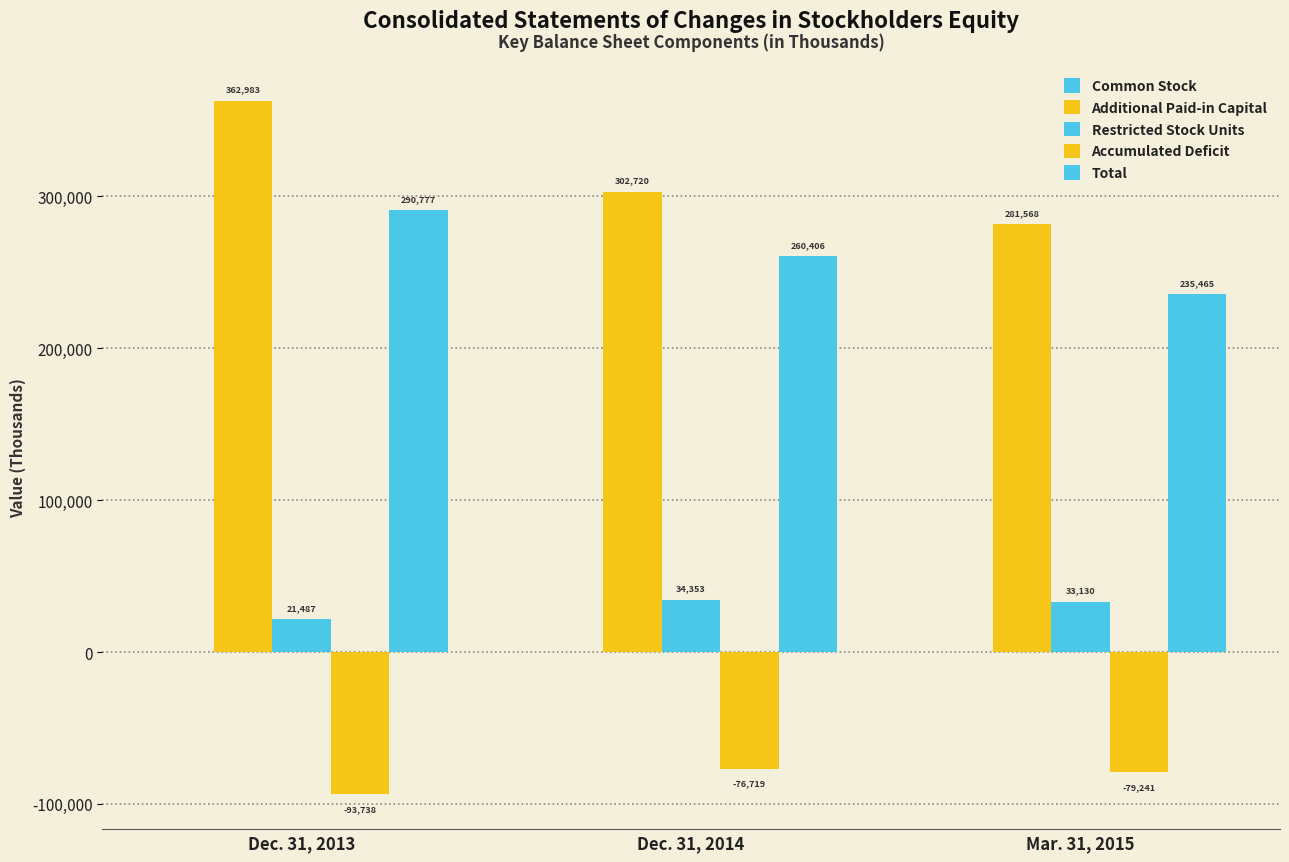

How many values in the Accumulated Deficit series exceed -79241?

1